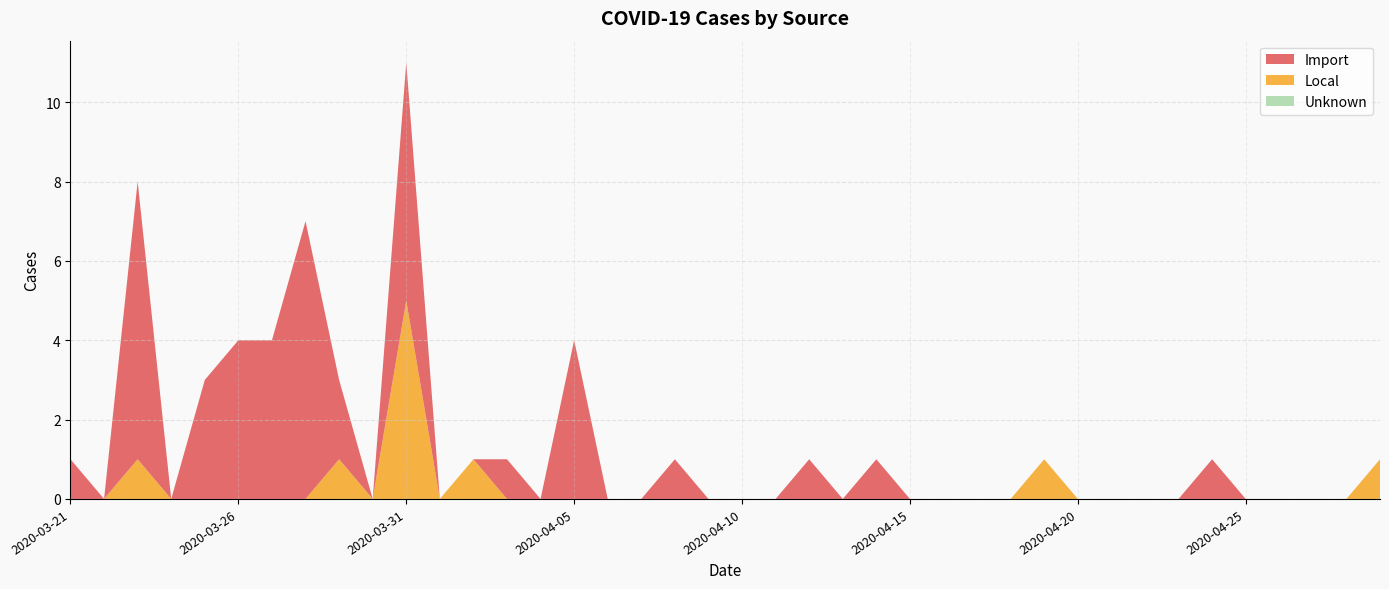

Reading right to left, extract all data points from this chart.

Import: 0	0	0	0	0	1	0	0	0	0	0	0	0	0	0	1	0	1	0	0	0	1	0	0	4	0	1	0	0	6	0	2	7	4	4	3	0	7	0	1
Local: 1	0	0	0	0	0	0	0	0	0	1	0	0	0	0	0	0	0	0	0	0	0	0	0	0	0	0	1	0	5	0	1	0	0	0	0	0	1	0	0
Unknown: 0	0	0	0	0	0	0	0	0	0	0	0	0	0	0	0	0	0	0	0	0	0	0	0	0	0	0	0	0	0	0	0	0	0	0	0	0	0	0	0